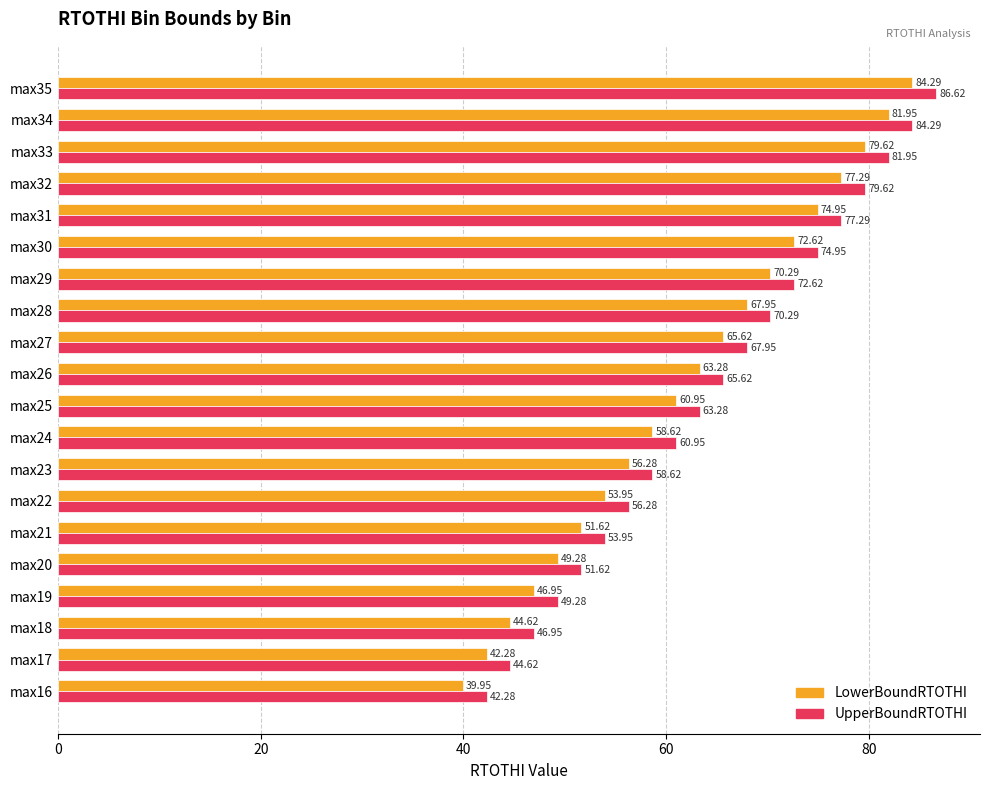

At which category is the sum across all series the highest?

max35